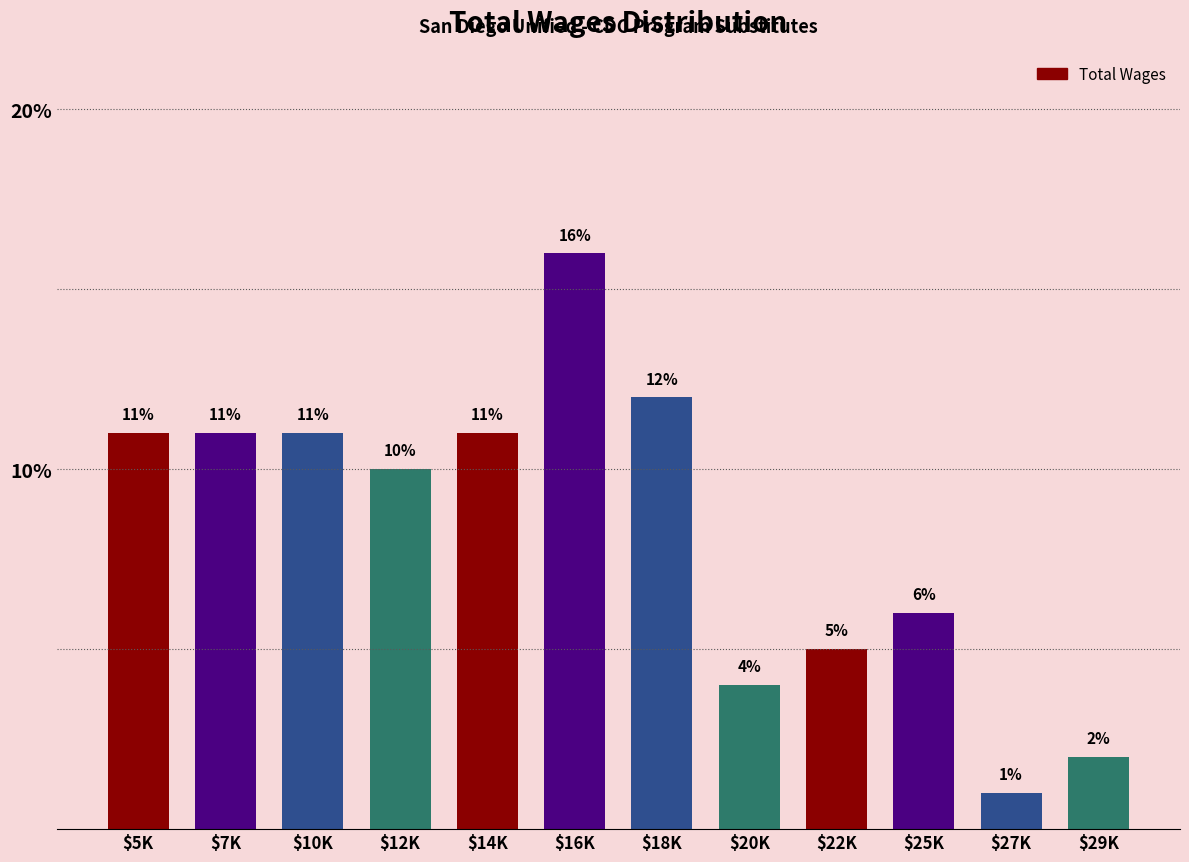

Reading left to right, transcribe all the data shown in this chart.

11	11	11	10	11	16	12	4	5	6	1	2